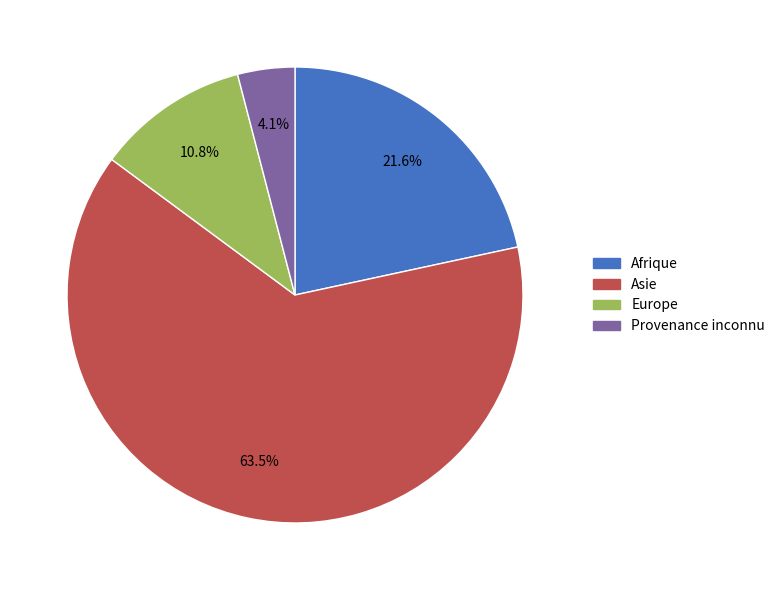

Count the number of slices in the pie.

4